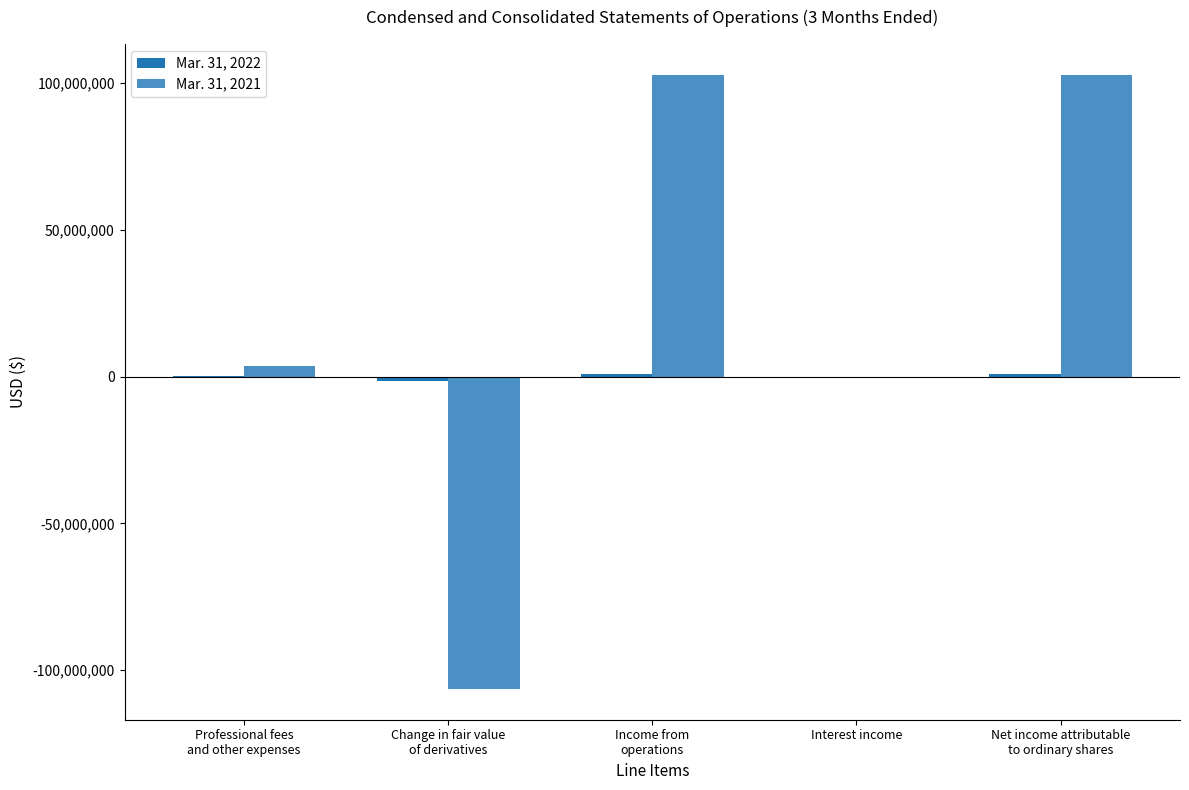

What is the greatest value displayed?

102877786